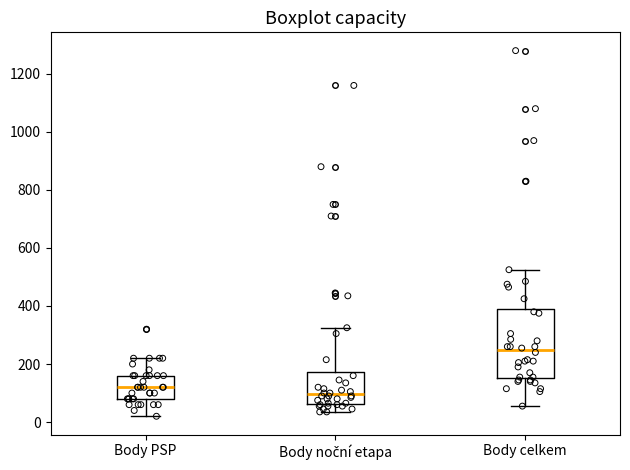

Reading left to right, transcribe this box plot: for each box, give where its median line is, the range the box spans, and where its two whiskers end, as read against the y-axis. The values are not printed on the chart, so give them approximately, as read against the axis.

Body PSP: median 120, box 80 to 160, whiskers 20 to 220
Body noční etapa: median 100, box 60 to 180, whiskers 40 to 320
Body celkem: median 240, box 160 to 400, whiskers 60 to 520